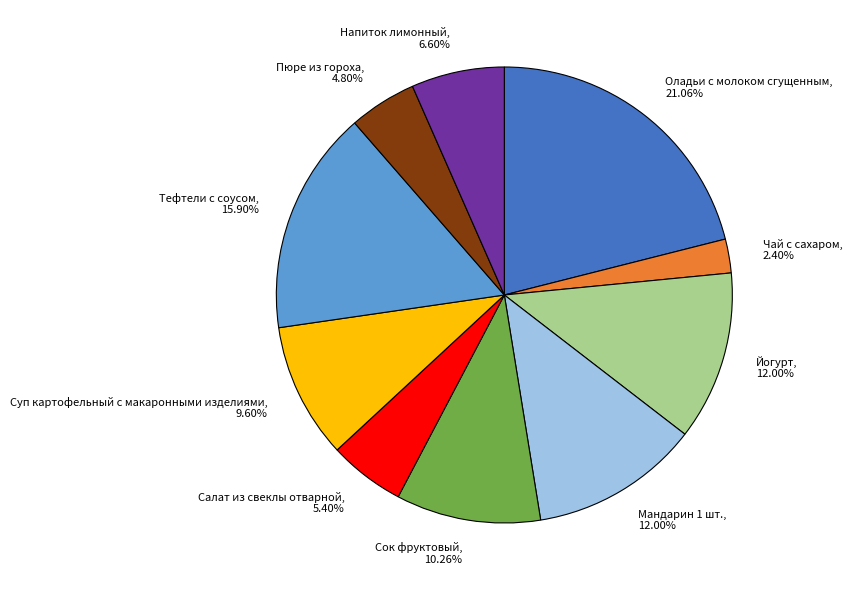

How many segments does this pie chart have?

10